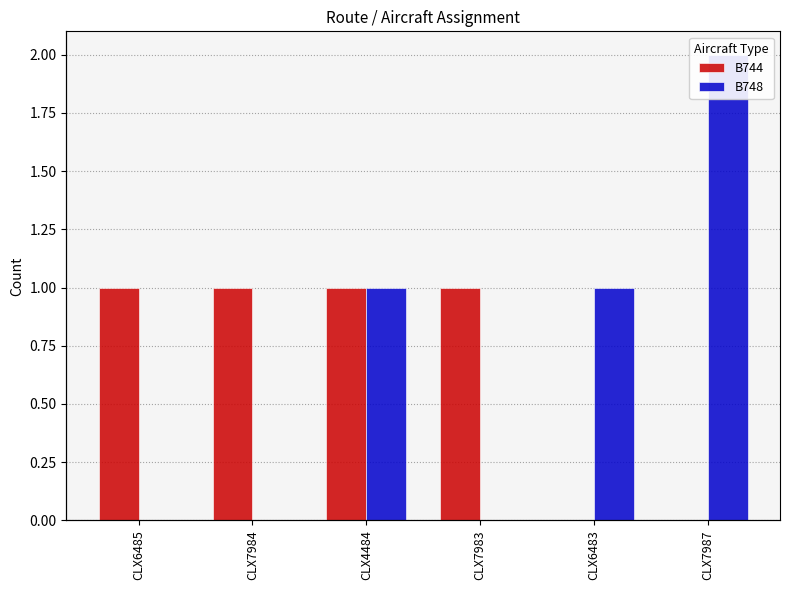

How many data points in B744 are less than 1?

2